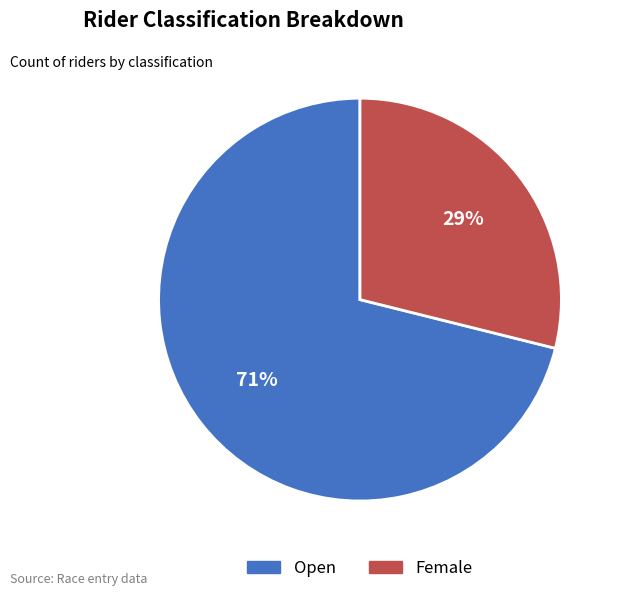

The Open slice represents 71% of the pie. True or false?

True